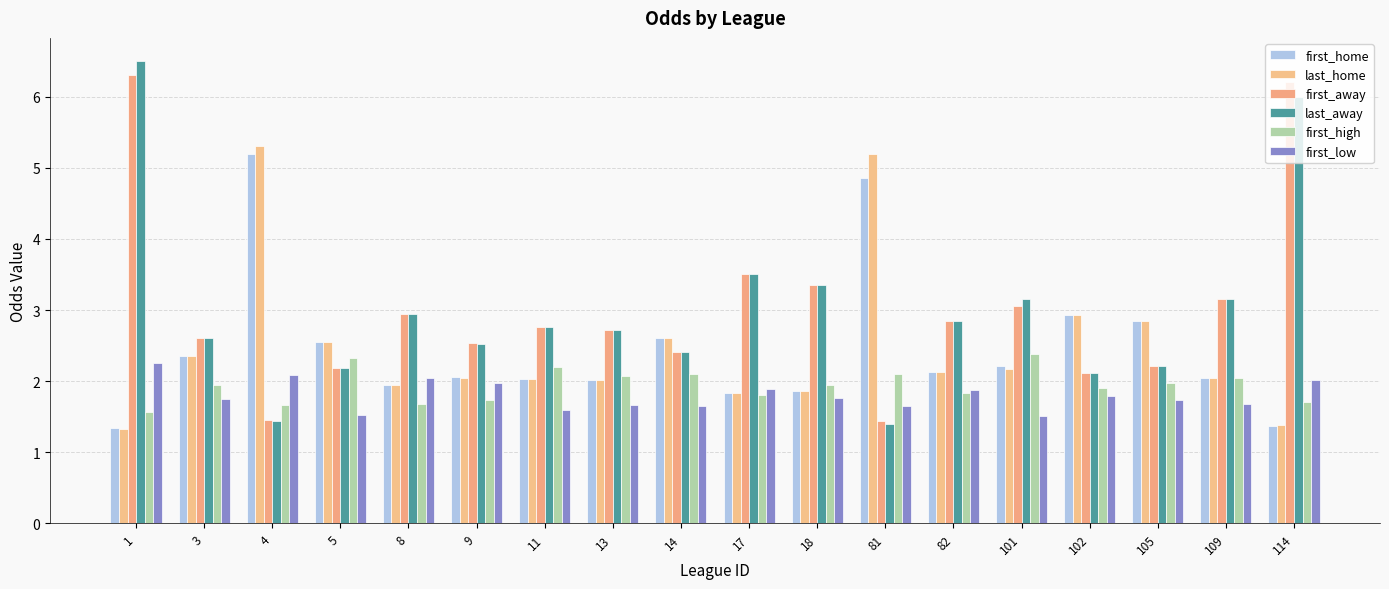

At which category is the sum across all series the highest?

1